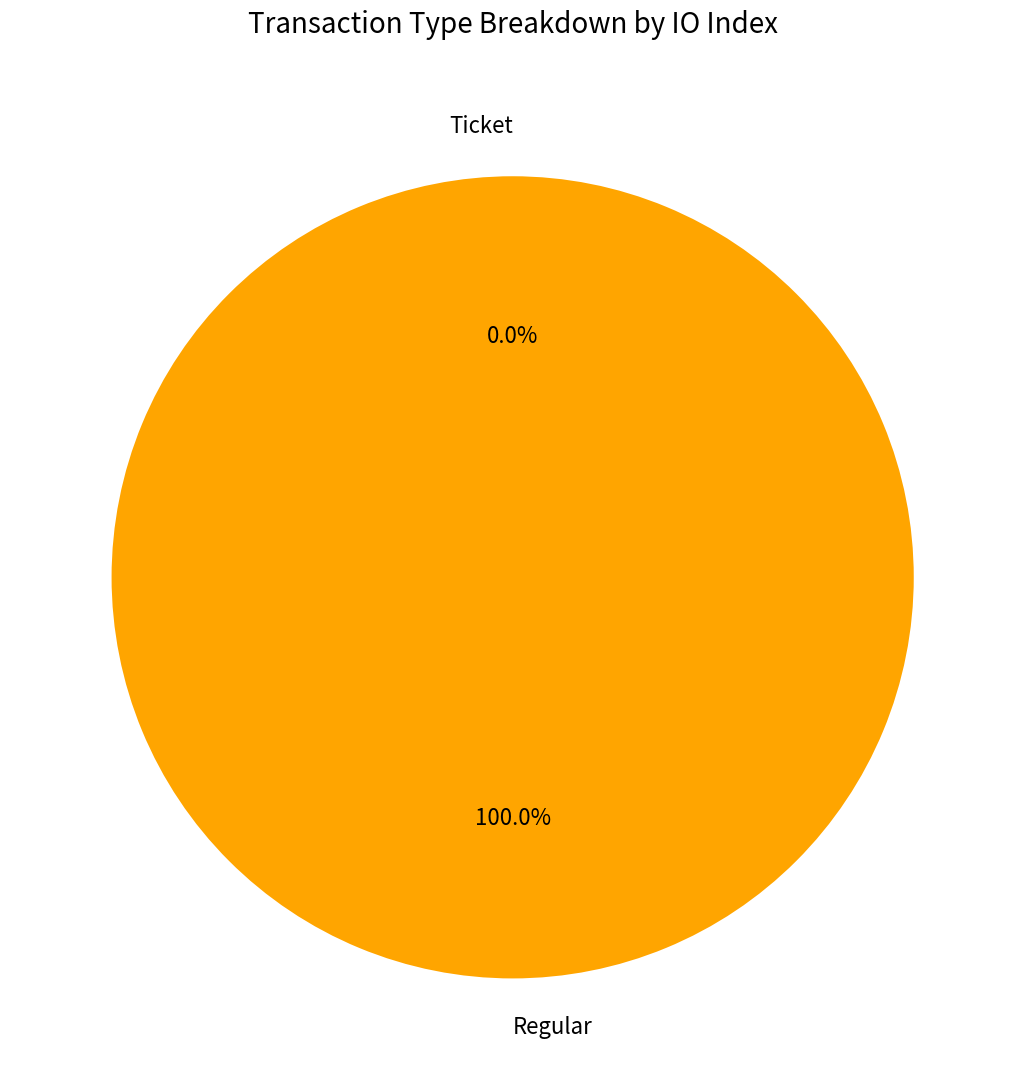

Does any single category account for the majority?

Yes